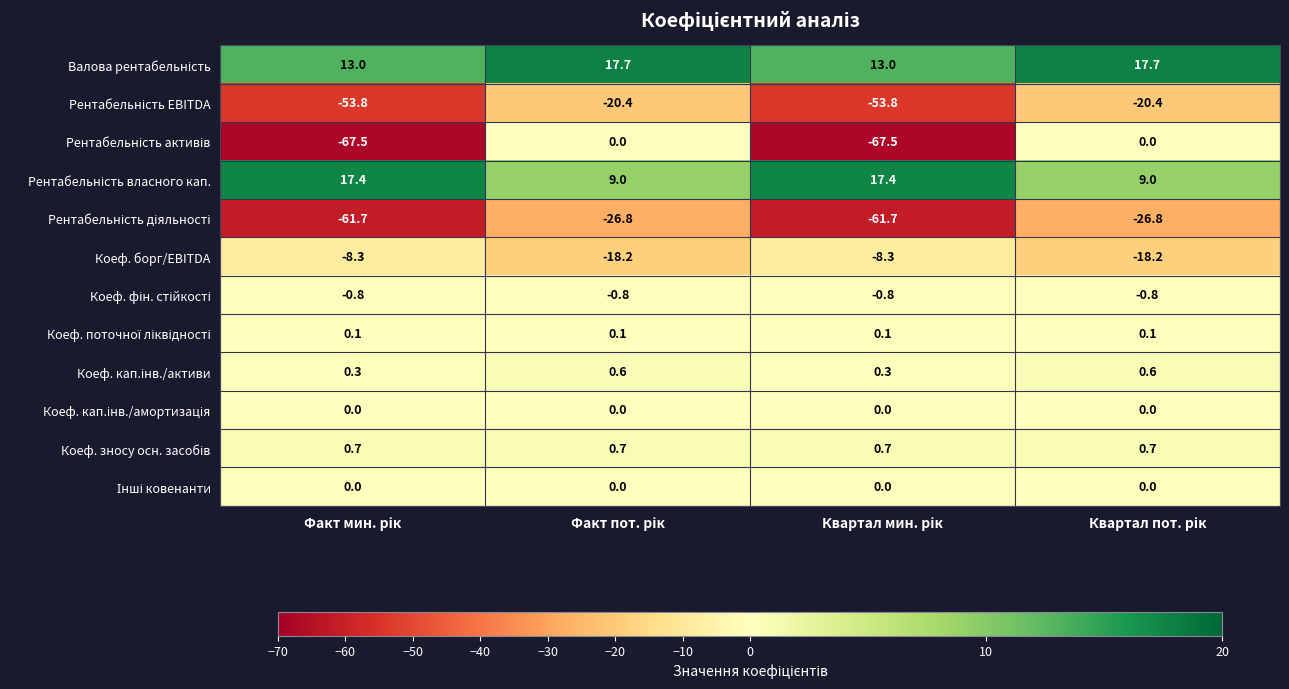

What is the smallest value displayed?

-67.5